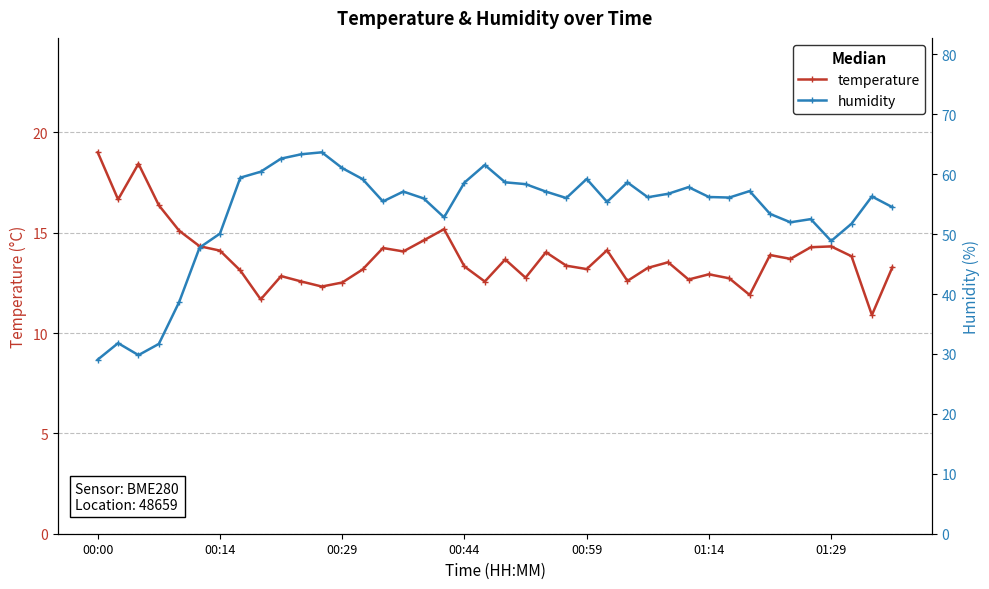

What is the difference between the second highest and minimum values in the humidity series?

34.3